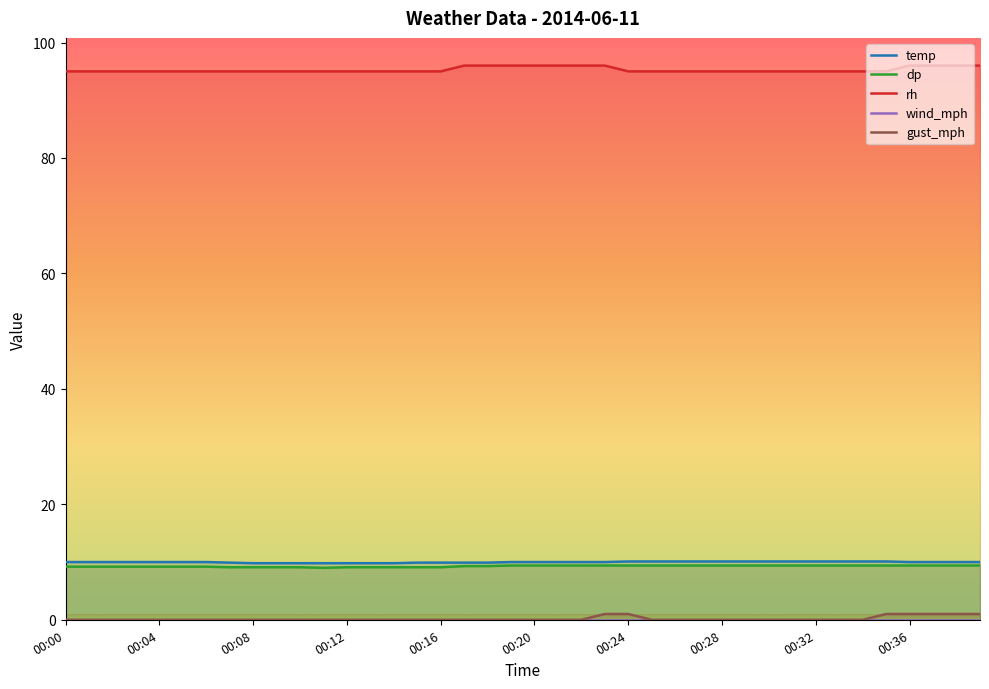

The value of dp at 00:16 is 11.9. True or false?

False